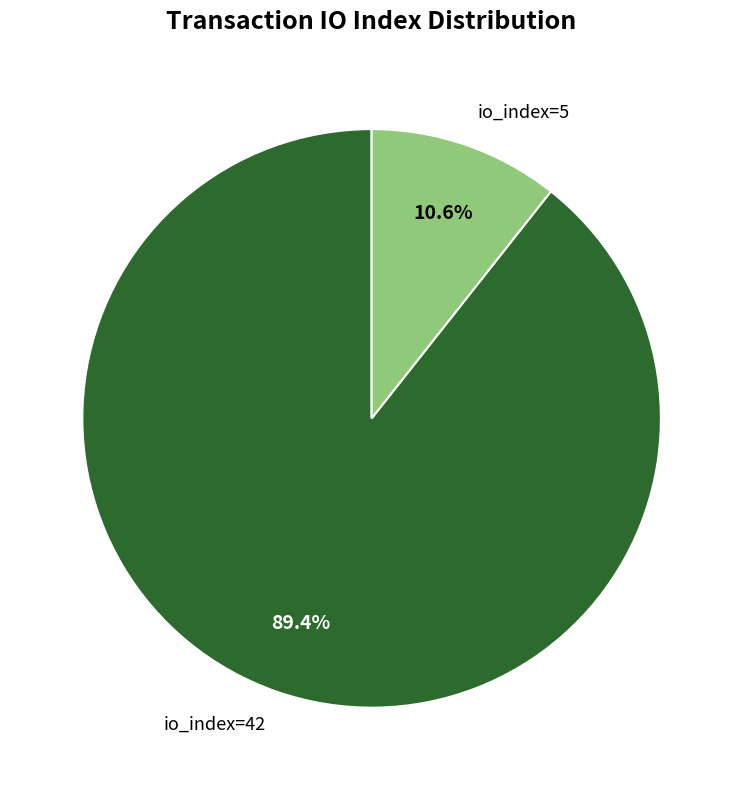

True or false: io_index=5 accounts for 11% of the total.

True